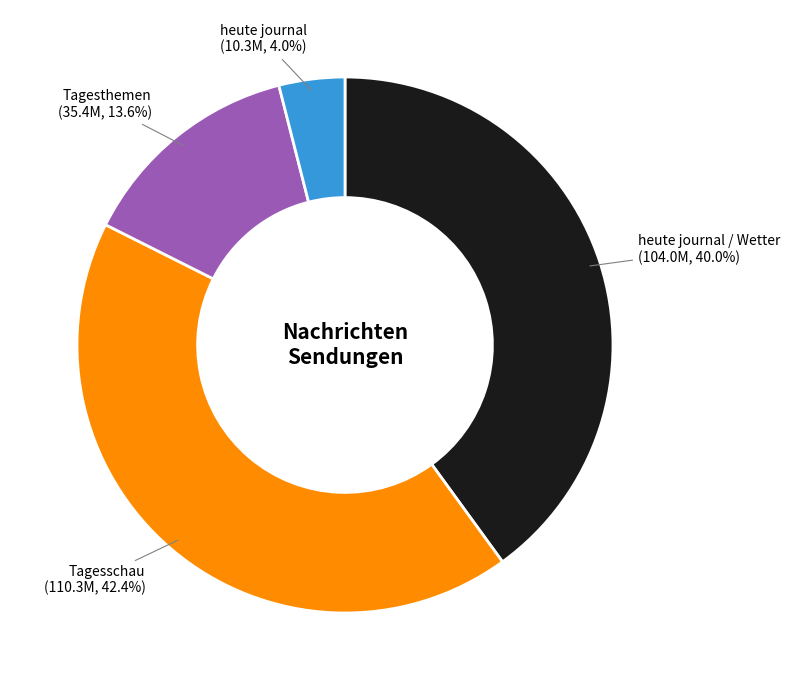

To the nearest percent, what is the difference between the largest and smallest slice percentages?

38%